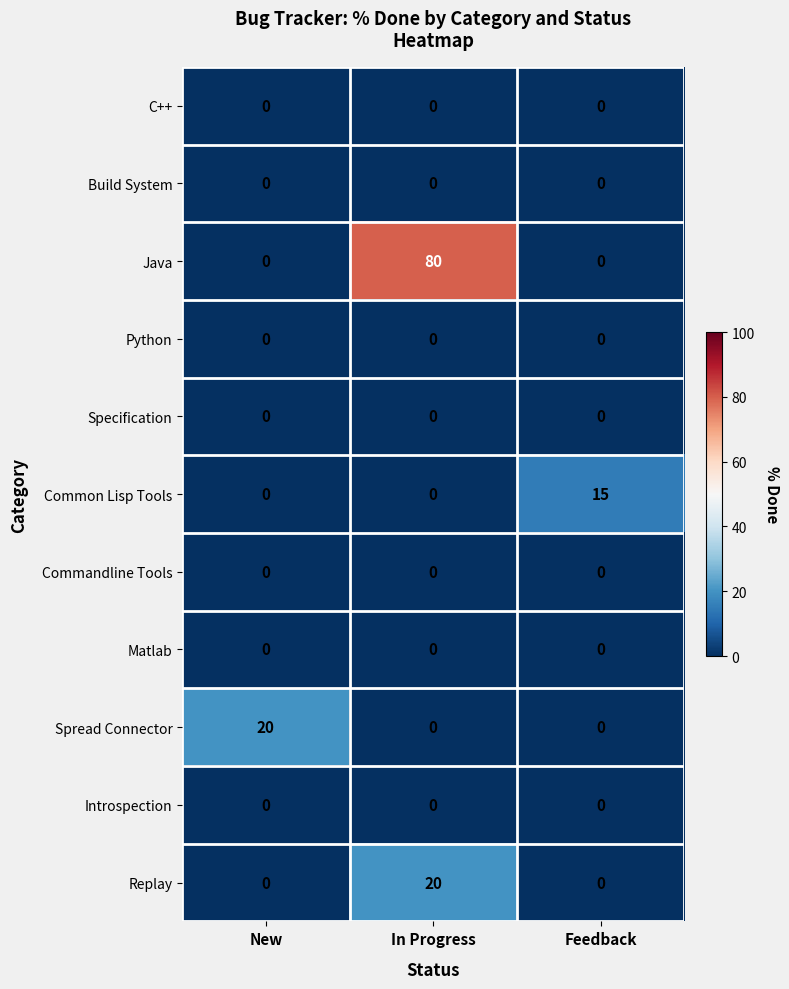

Which series has the widest spread of values?

Java